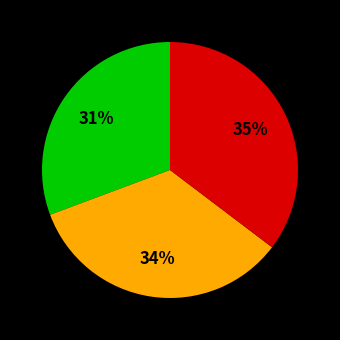

To the nearest percent, what is the average slice percentage?

33%